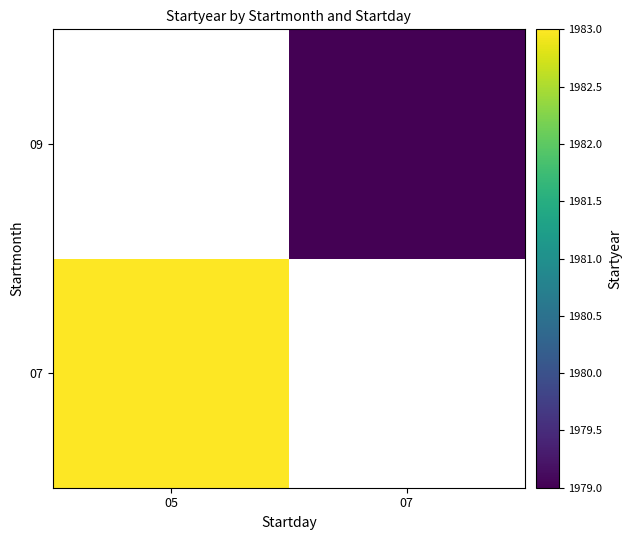

How many series are shown in this chart?

2